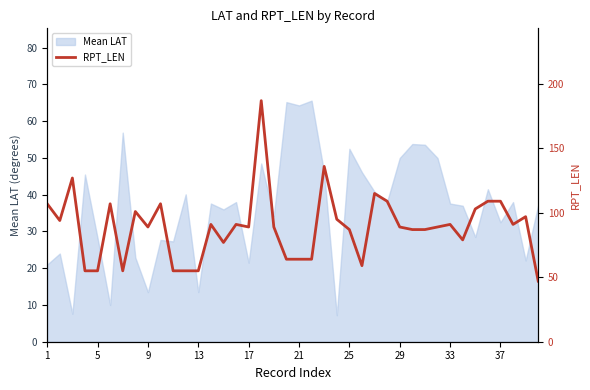

The value of Mean LAT at 33 is 19.4. True or false?

False